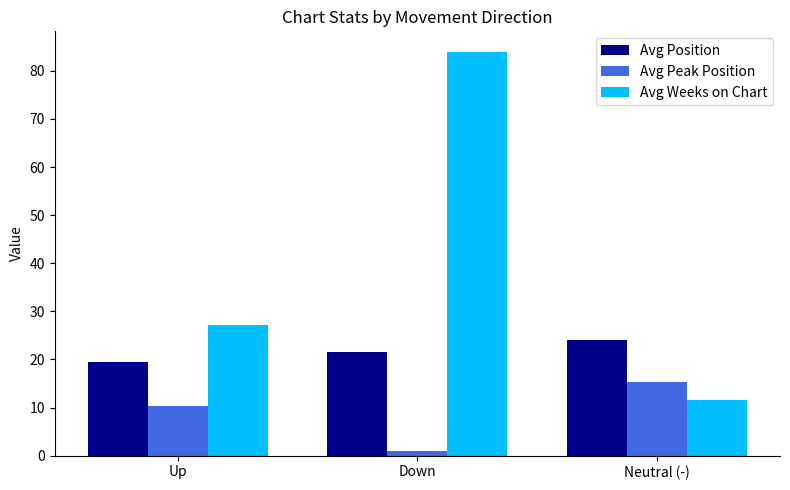

What is the sum of the Avg Position values at Up and Down?

41.1